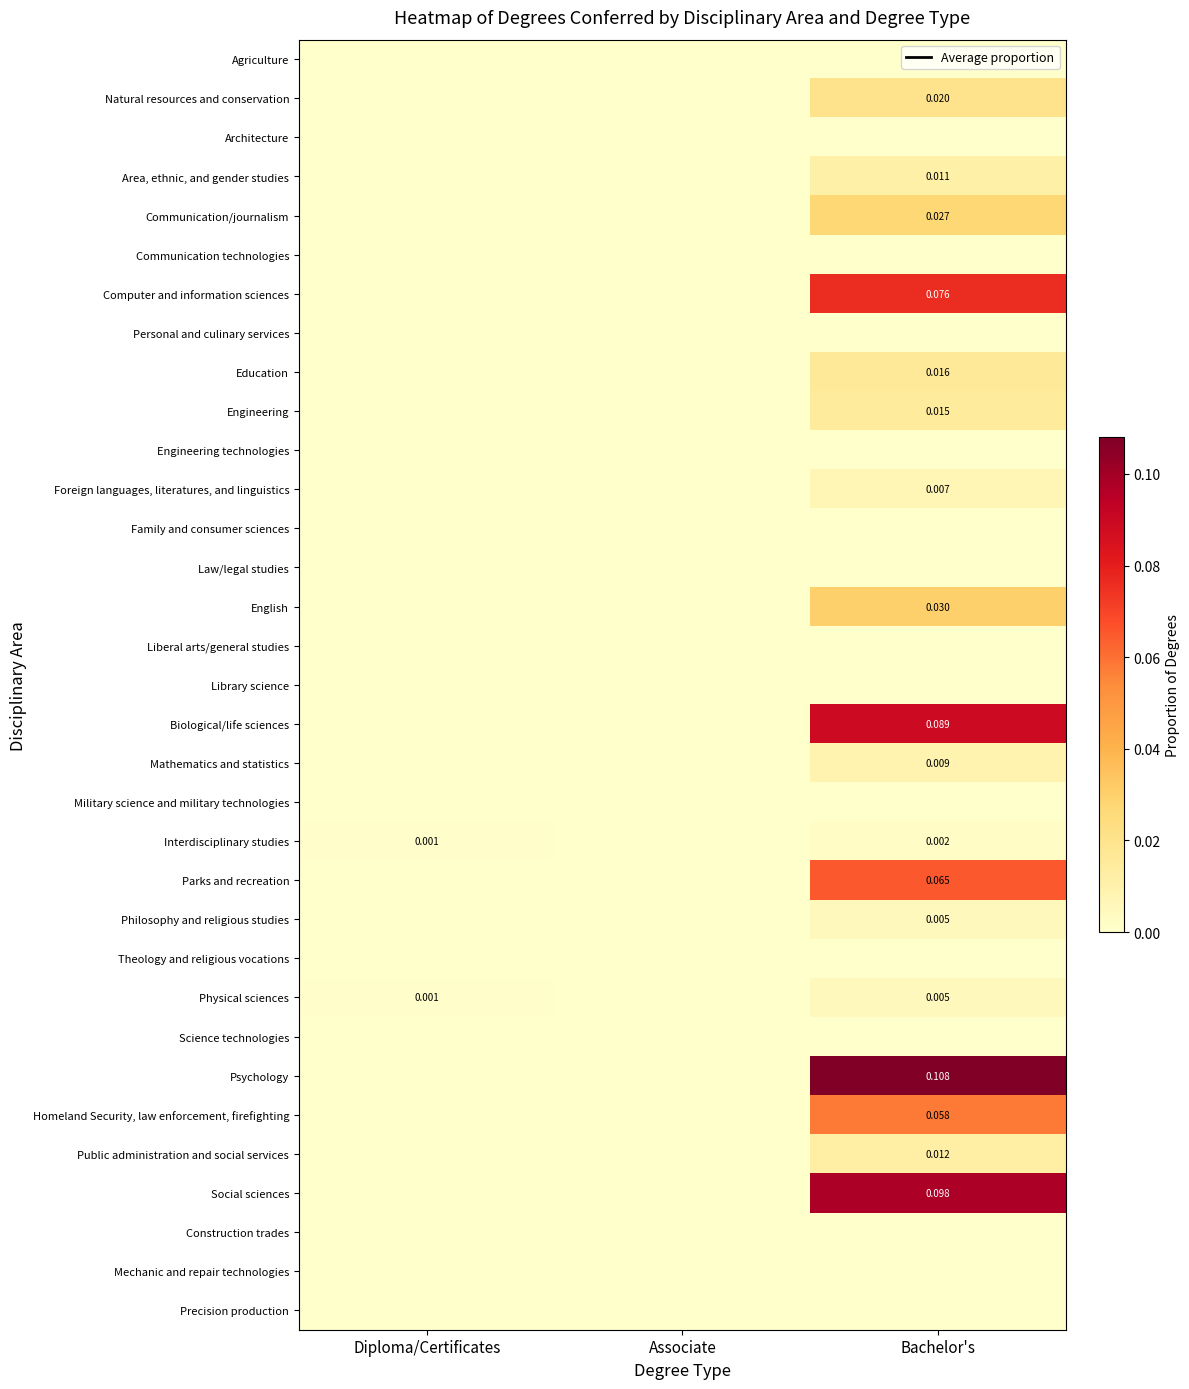

The Education series shows 0.0 at Diploma/Certificates. True or false?

True